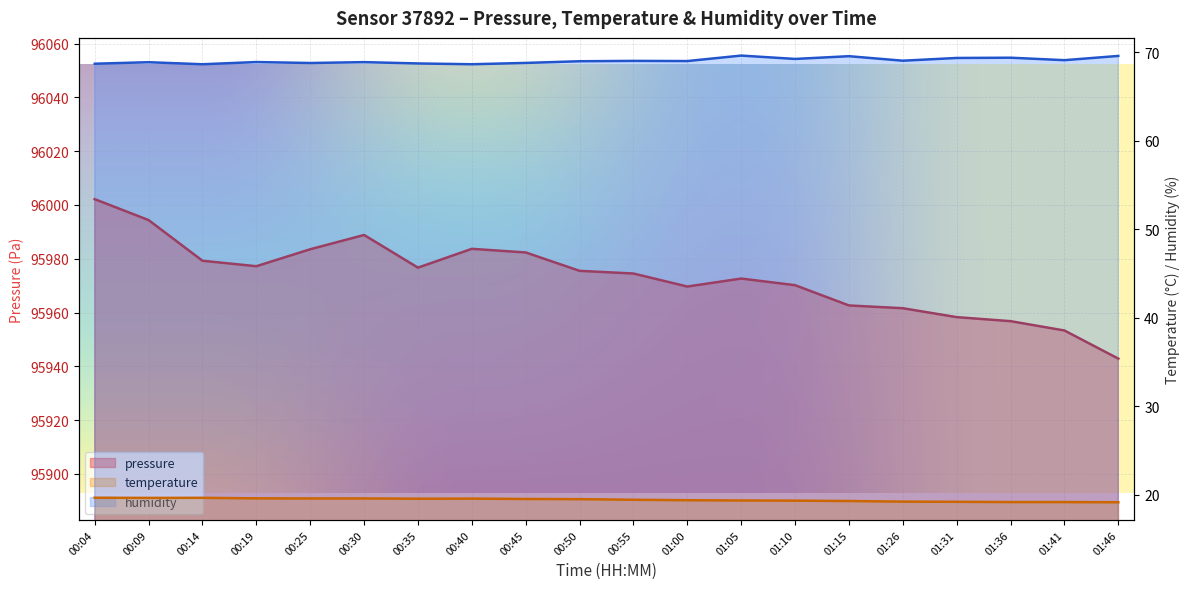

The pressure series shows 59236.2 at 00:55. True or false?

False